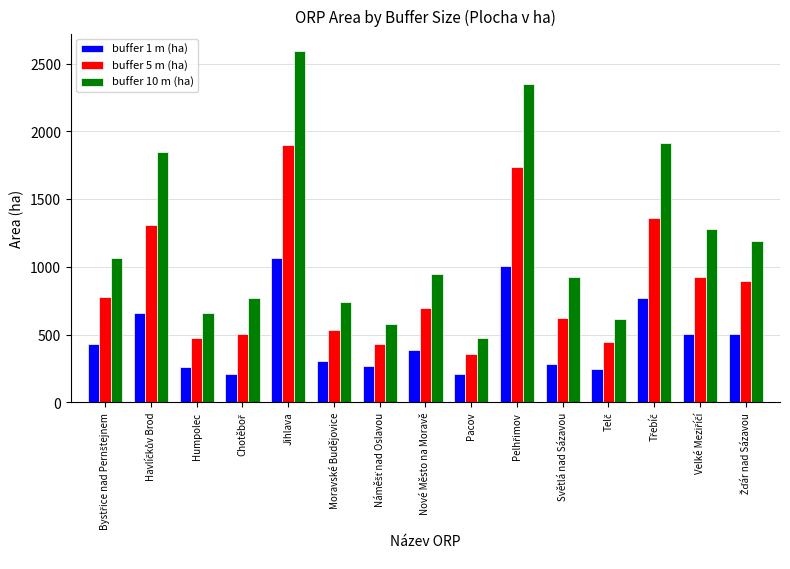

What is the minimum value for buffer 1 m (ha)?

209.4